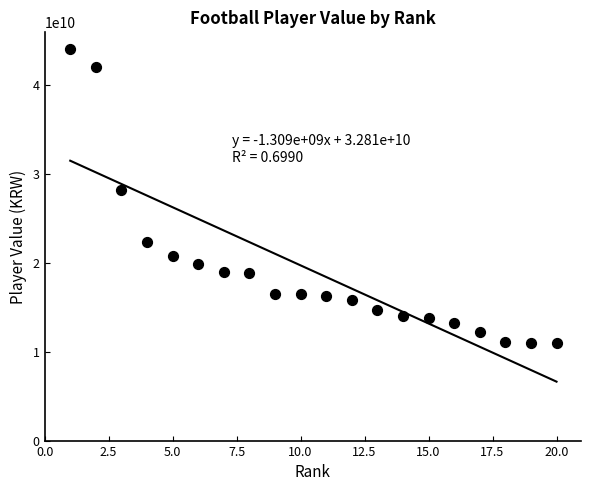

What Y value in the scatter plot is closest to 27550000000?

28200000000